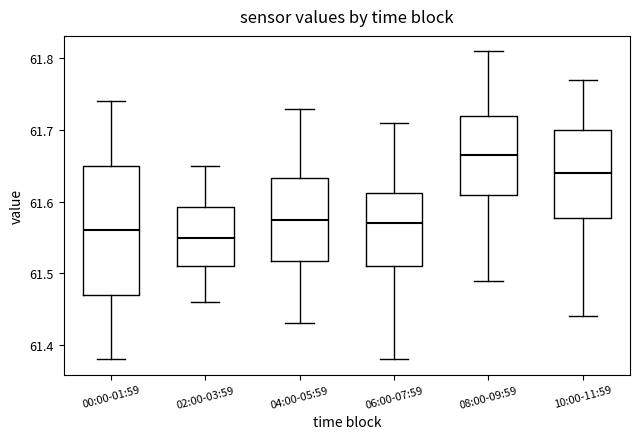

Reading left to right, read every box against the y-axis: the position of its median line, the range the box covers, and the ends of its whiskers. The values are not printed on the chart, so give them approximately, as read against the axis.

00:00-01:59: median 61.56, box 61.47 to 61.65, whiskers 61.38 to 61.74
02:00-03:59: median 61.55, box 61.51 to 61.59, whiskers 61.46 to 61.65
04:00-05:59: median 61.58, box 61.52 to 61.63, whiskers 61.43 to 61.73
06:00-07:59: median 61.57, box 61.51 to 61.61, whiskers 61.38 to 61.71
08:00-09:59: median 61.67, box 61.61 to 61.72, whiskers 61.49 to 61.81
10:00-11:59: median 61.64, box 61.58 to 61.70, whiskers 61.44 to 61.77